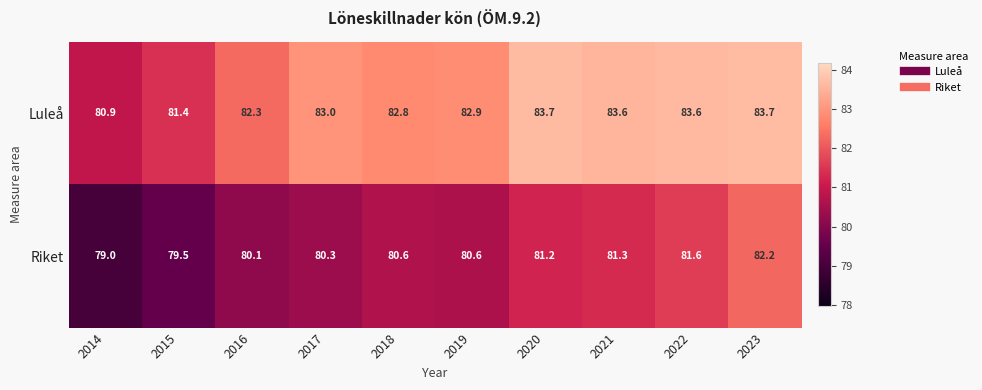

True or false: Riket has a value of 41.6 at 2019.

False